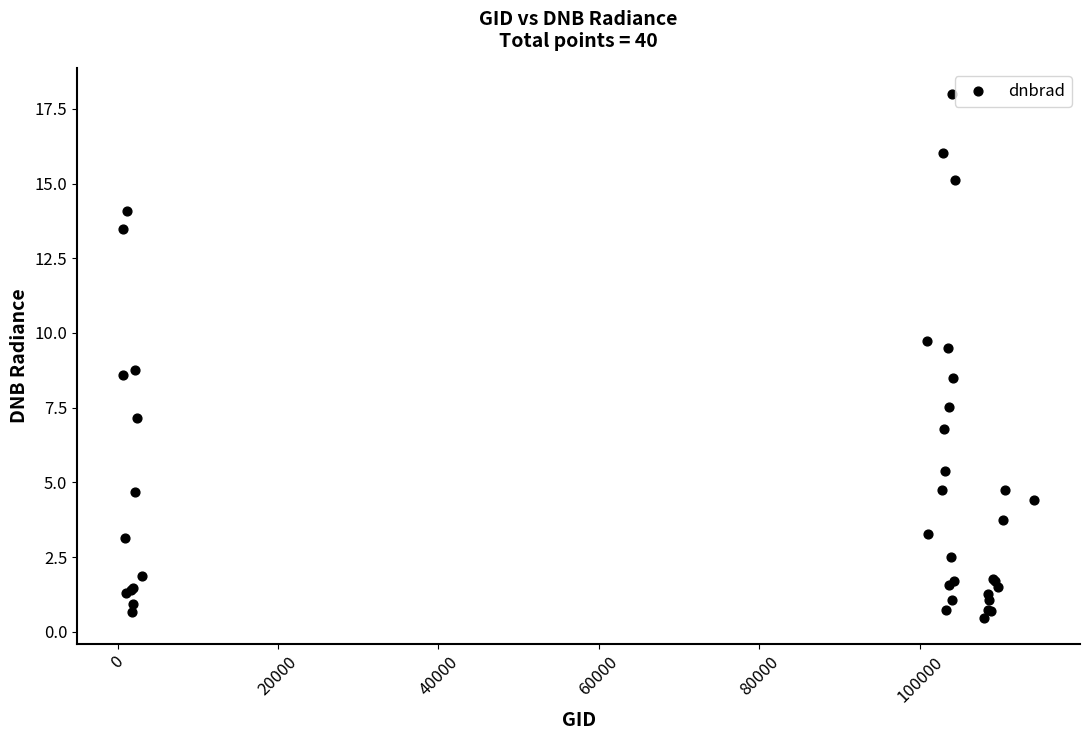

What Y value in the scatter plot is closest to 9?

8.8